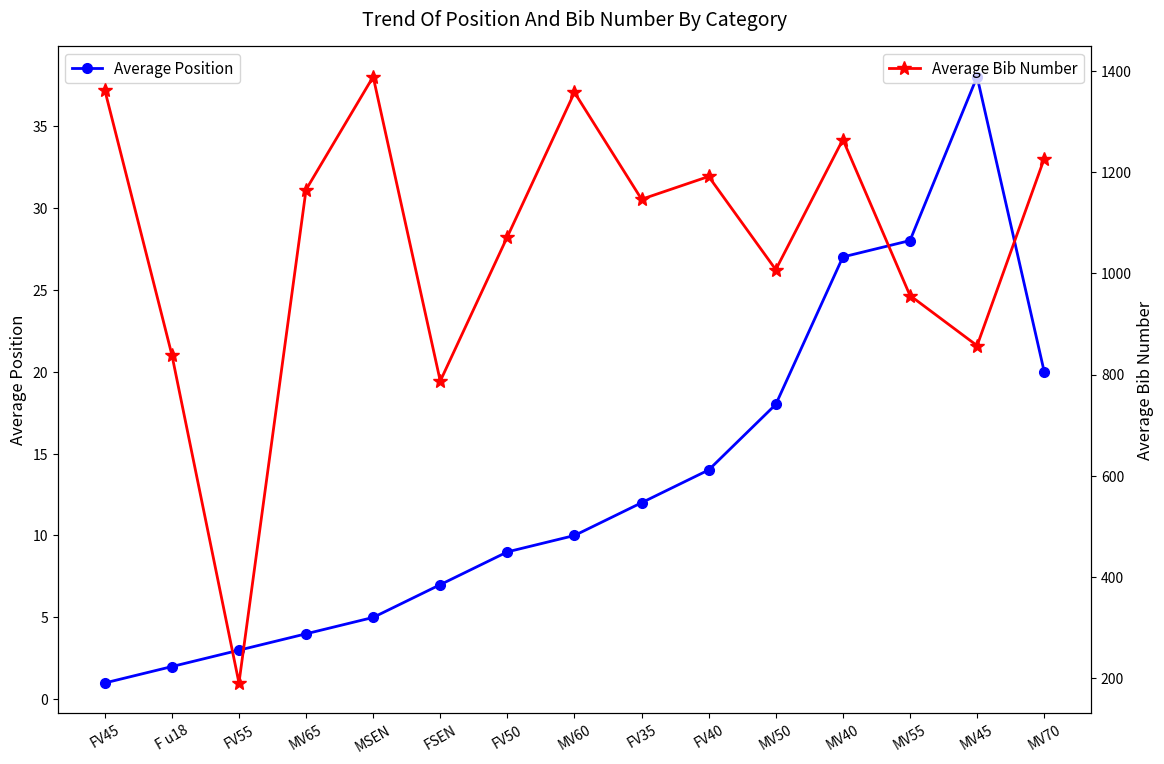

Where is Average Bib Number nearest to the value 789?

FSEN